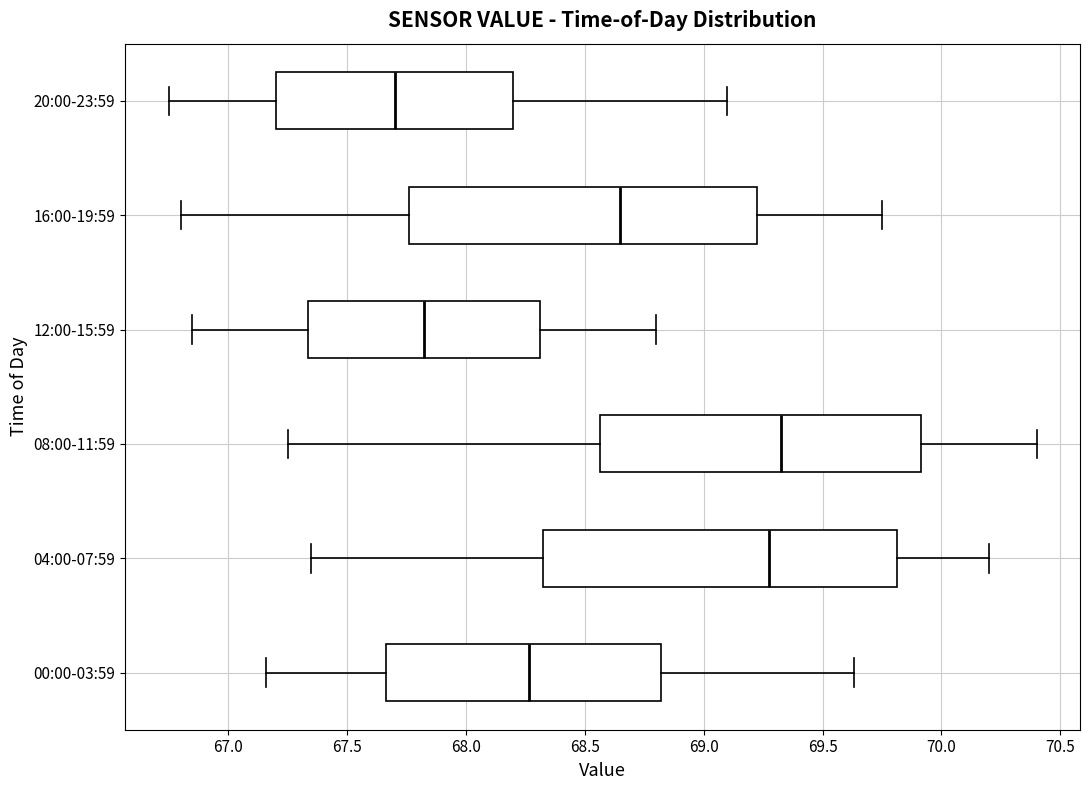

Reading bottom to top, transcribe this box plot: for each box, give where its median line is, the range the box spans, and where its two whiskers end, as read against the x-axis. The values are not printed on the chart, so give them approximately, as read against the axis.

00:00-03:59: median 68.25, box 67.65 to 68.80, whiskers 67.15 to 69.65
04:00-07:59: median 69.30, box 68.35 to 69.80, whiskers 67.35 to 70.20
08:00-11:59: median 69.35, box 68.55 to 69.90, whiskers 67.25 to 70.40
12:00-15:59: median 67.85, box 67.35 to 68.30, whiskers 66.85 to 68.80
16:00-19:59: median 68.65, box 67.75 to 69.25, whiskers 66.80 to 69.75
20:00-23:59: median 67.70, box 67.20 to 68.20, whiskers 66.75 to 69.10